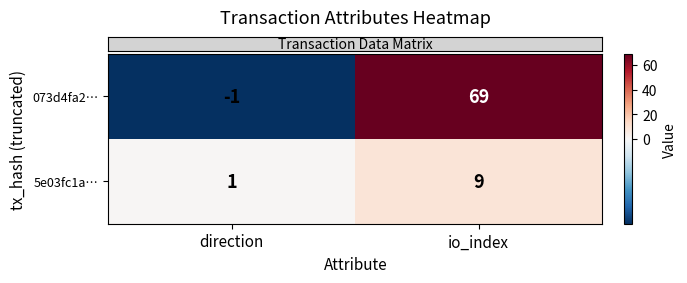

Reading left to right, list all the values displayed in this chart.

073d4fa2…: -1	69
5e03fc1a…: 1	9